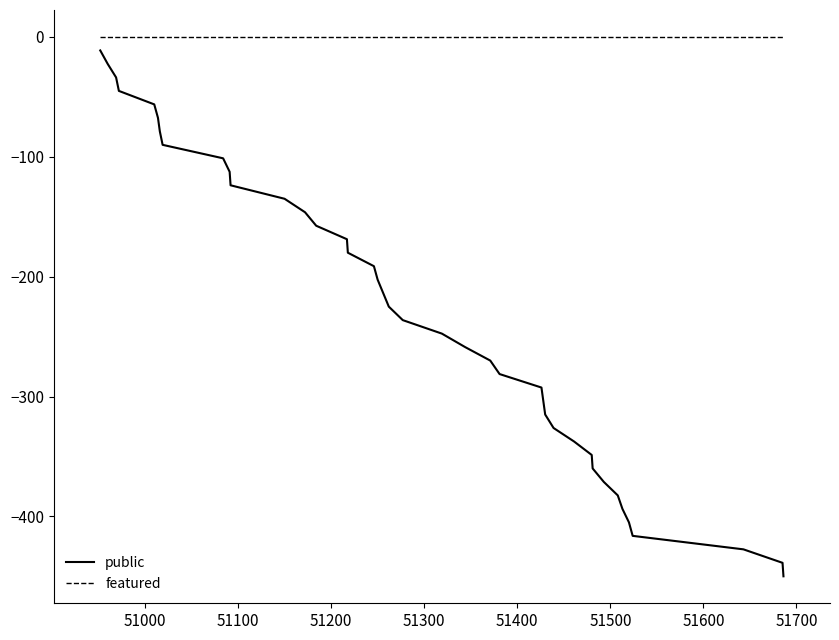

What is the minimum value shown in the chart?

-450.0